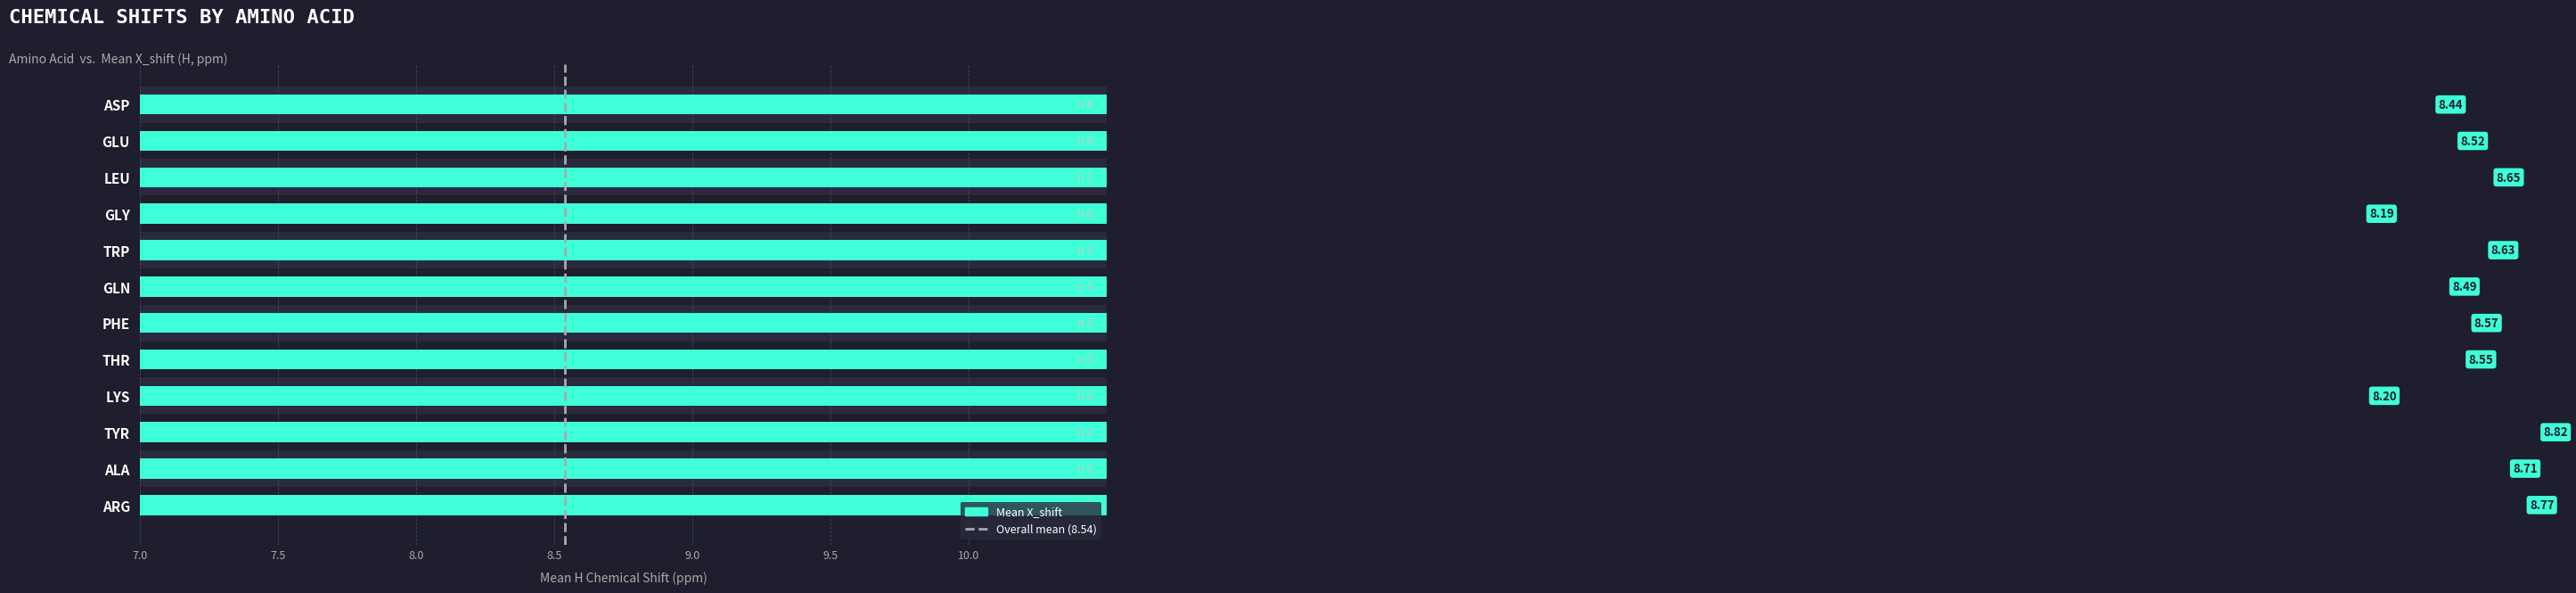

What is the minimum value shown in the chart?

8.2